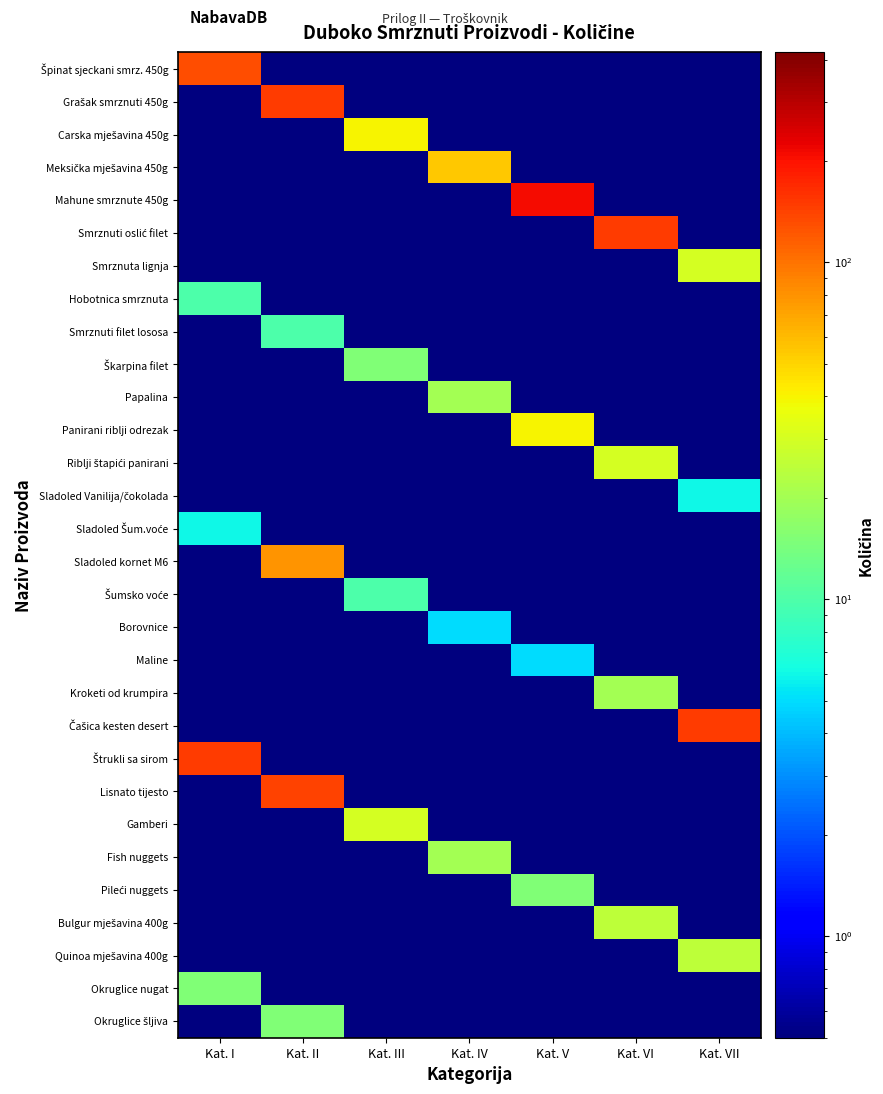

Count the number of data series in this chart.

30